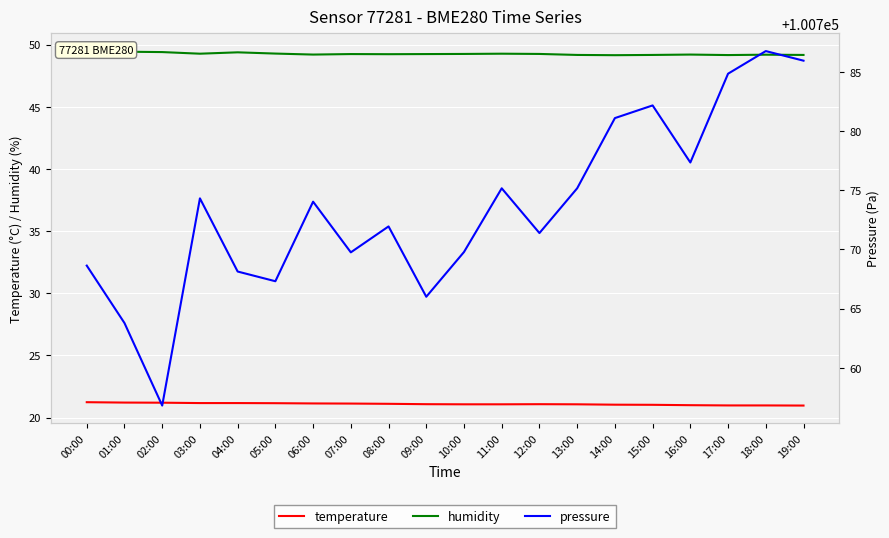

What is the sum of all pressure values?

2015470.3